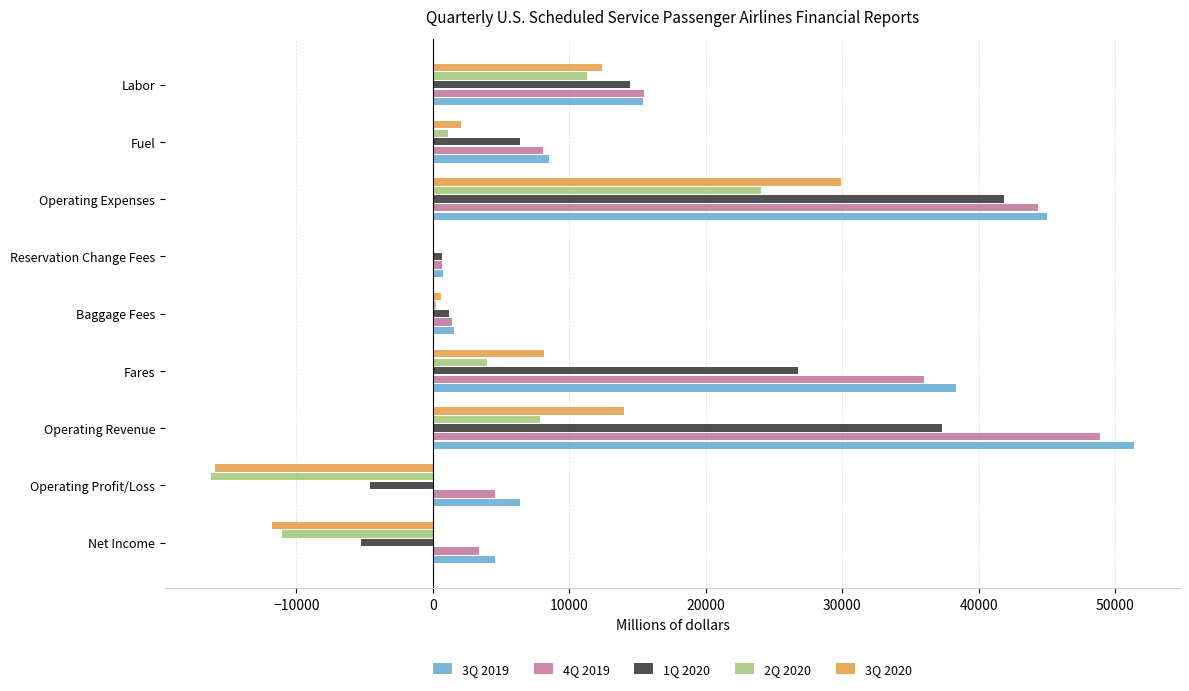

The 1Q 2020 series shows 37337.6 at Operating Revenue. True or false?

True